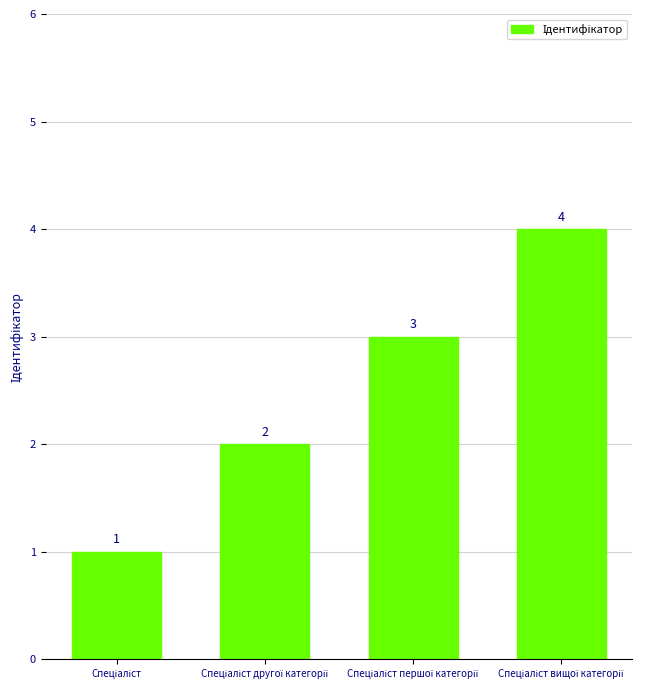

What is the value of the 1st bar from the left?

1